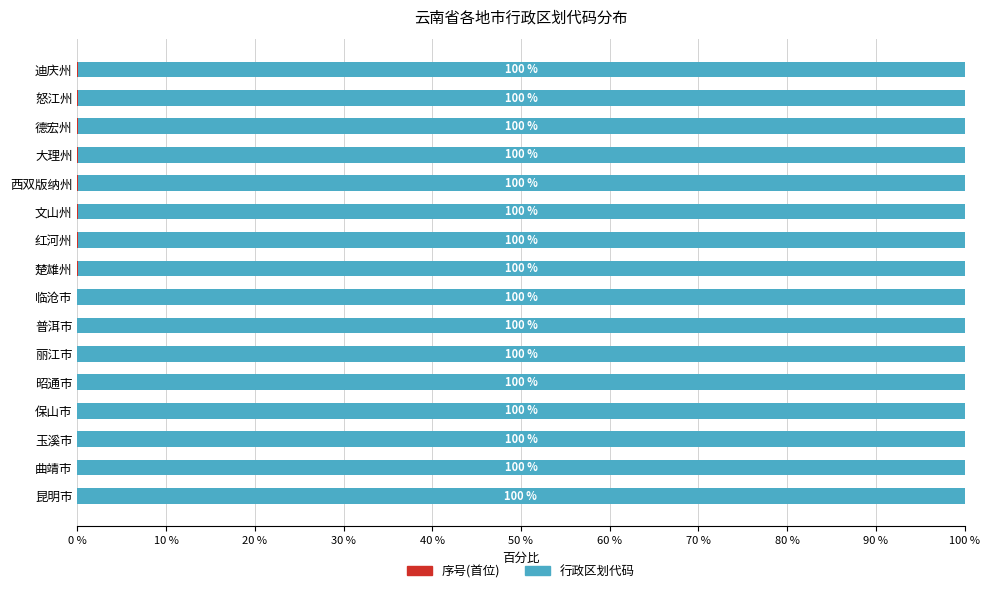

What is the total value across all series at 文山州?

100.0